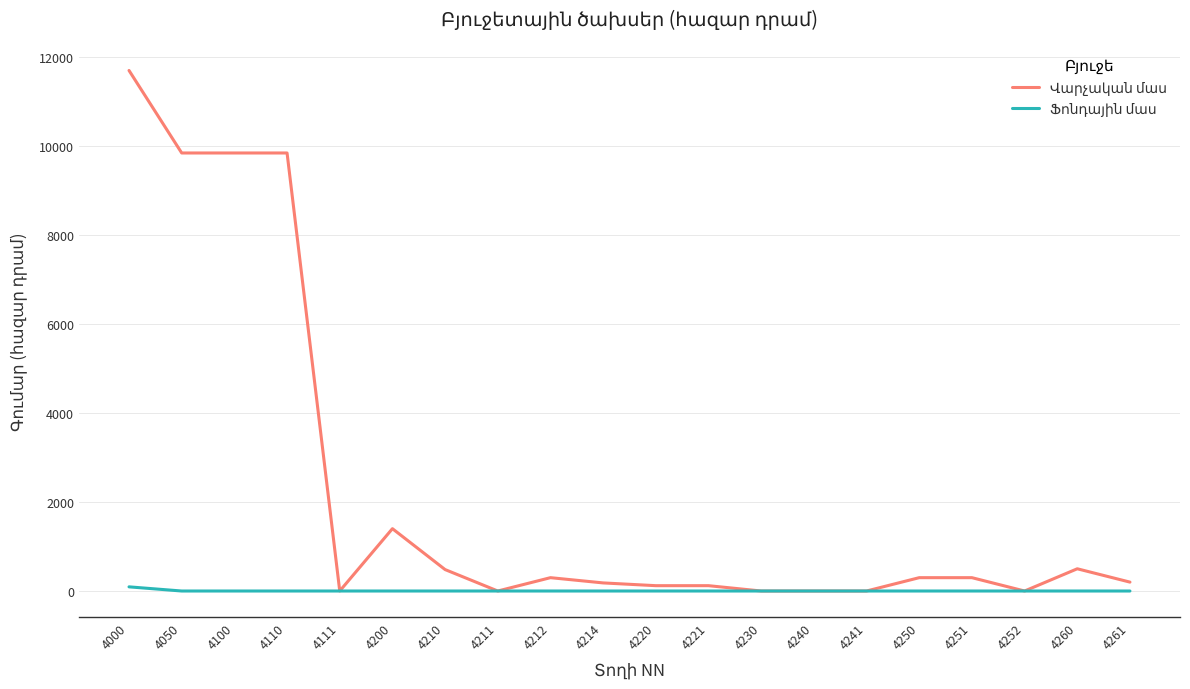

Which category has the highest value across all series?

4000